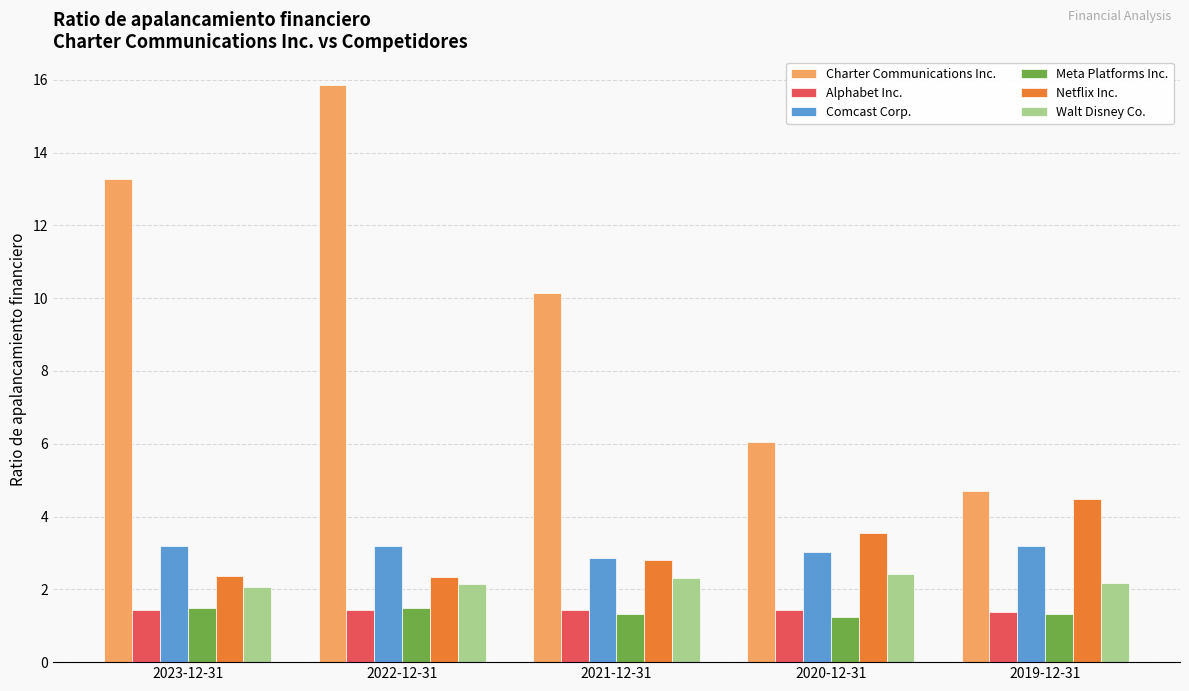

How many values in the Charter Communications Inc. series exceed 10?

3